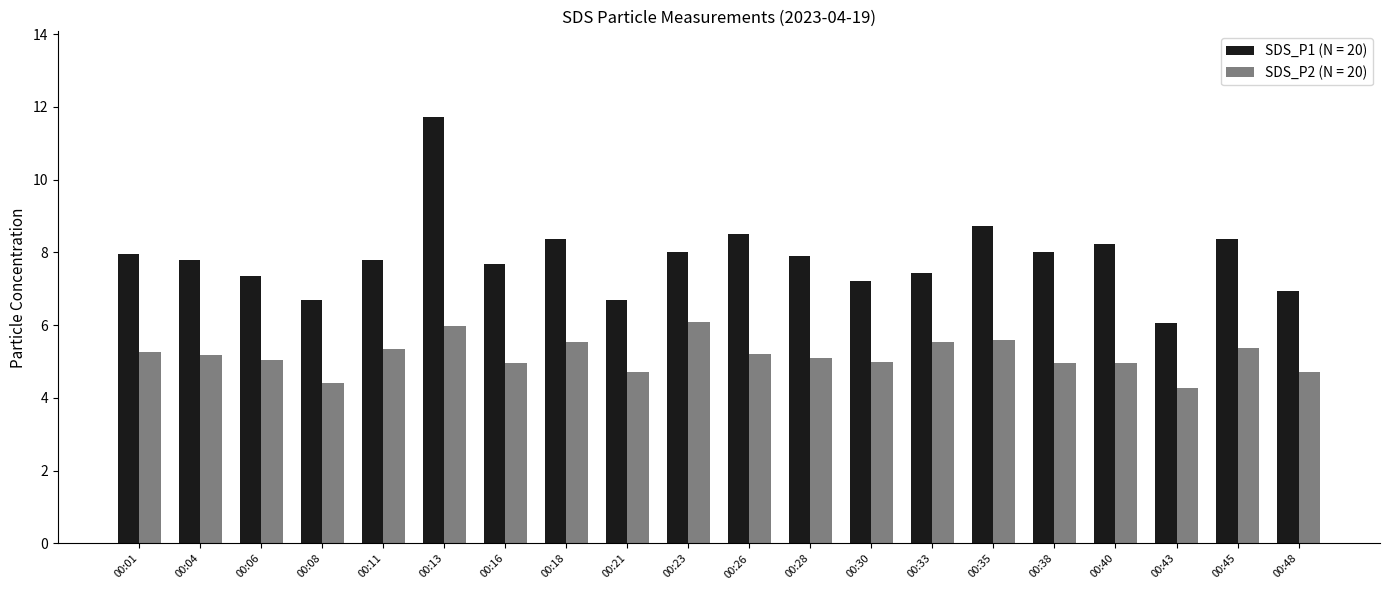

What is the spread (max minus min) of values at 00:48?

2.2